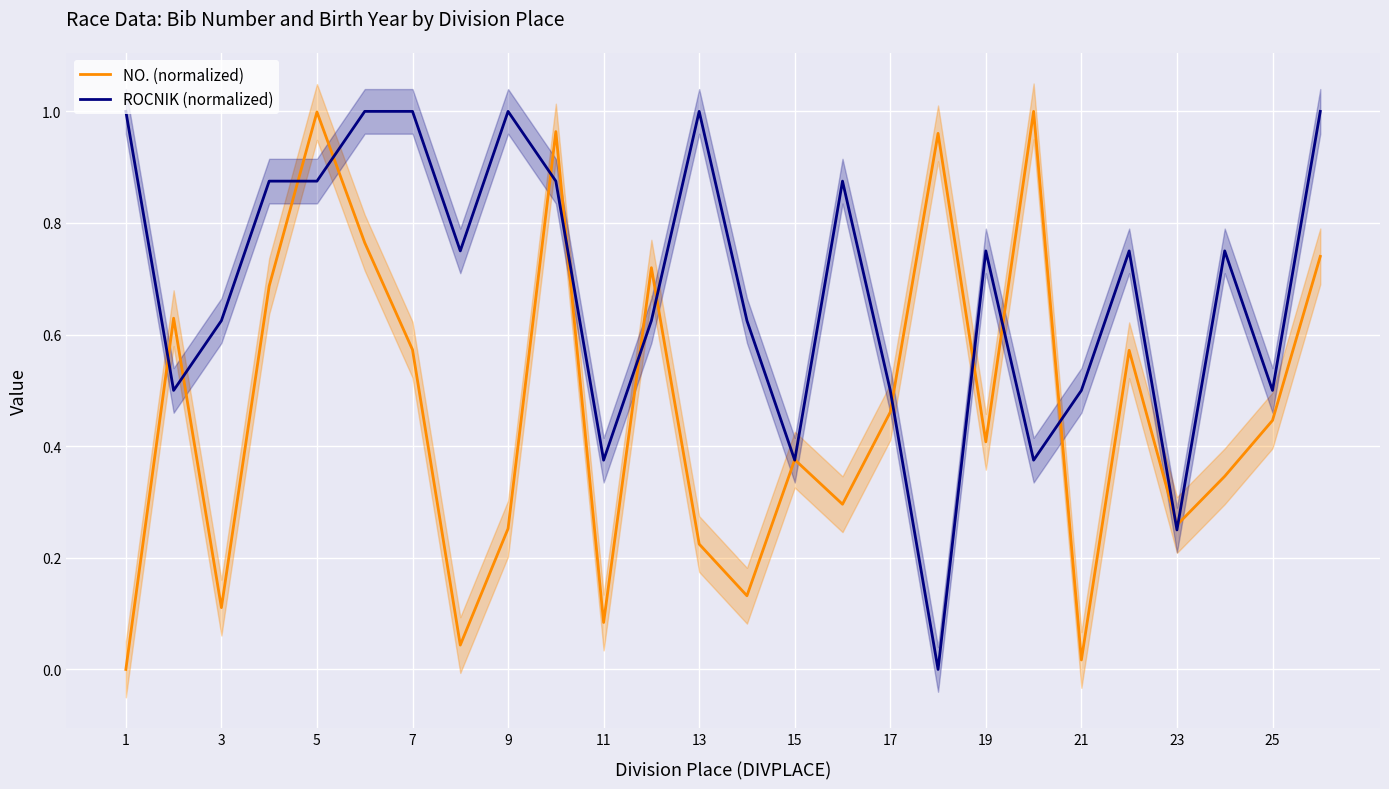

Which series has the largest total across all categories?

ROCNIK (normalized)